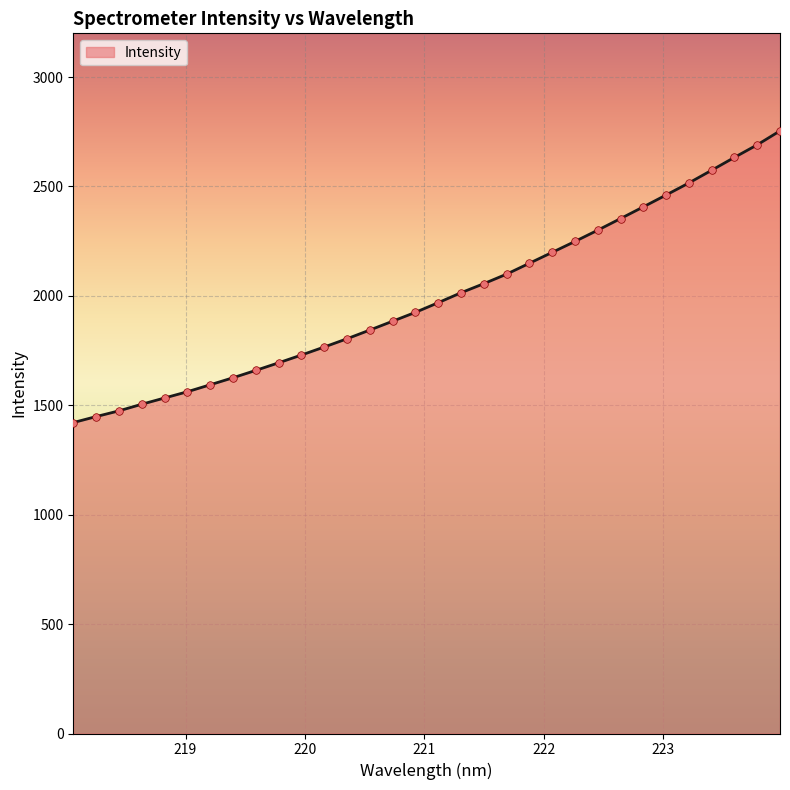

What is the difference between the maximum and minimum values?

1333.2